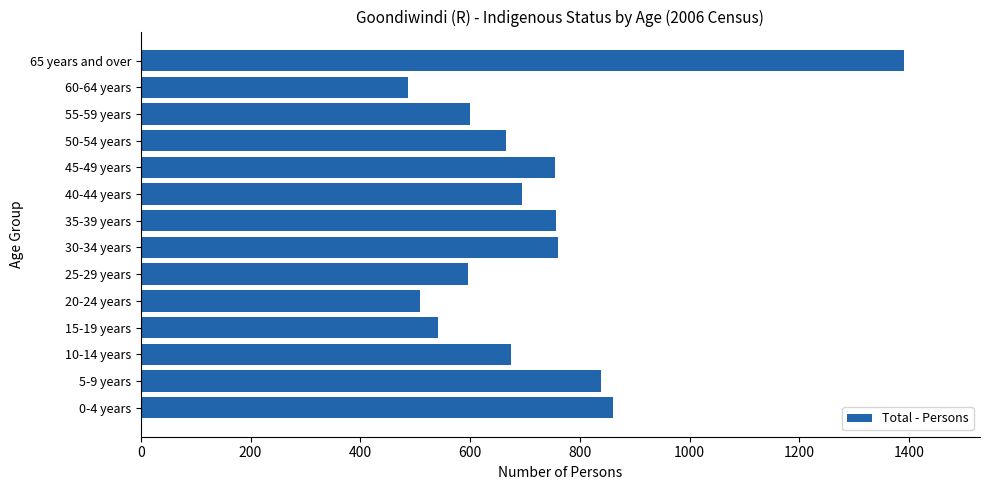

At which category does the chart reach its minimum across all series?

60-64 years